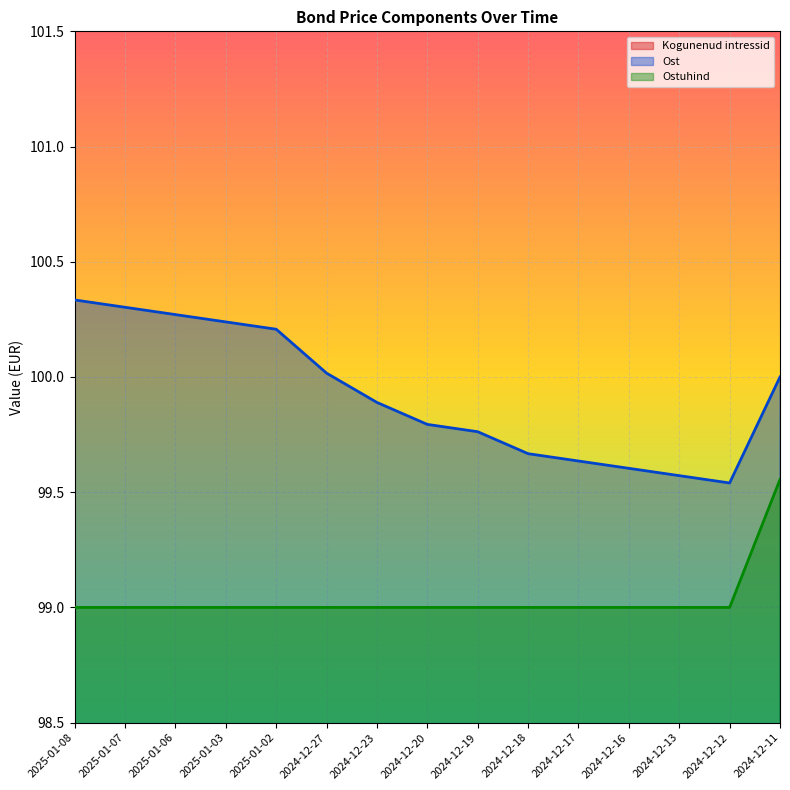

Reading left to right, what are all the values shown in this chart?

Kogunenud intressid: 2025-01-08=1.3	2025-01-07=1.3	2025-01-06=1.3	2025-01-03=1.2	2025-01-02=1.2	2024-12-27=1.0	2024-12-23=0.9	2024-12-20=0.8	2024-12-19=0.8	2024-12-18=0.7	2024-12-17=0.6	2024-12-16=0.6	2024-12-13=0.6	2024-12-12=0.5	2024-12-11=0.4
Ost: 2025-01-08=100.3	2025-01-07=100.3	2025-01-06=100.3	2025-01-03=100.2	2025-01-02=100.2	2024-12-27=100.0	2024-12-23=99.9	2024-12-20=99.8	2024-12-19=99.8	2024-12-18=99.7	2024-12-17=99.6	2024-12-16=99.6	2024-12-13=99.6	2024-12-12=99.5	2024-12-11=100.0
Ostuhind: 2025-01-08=99.0	2025-01-07=99.0	2025-01-06=99.0	2025-01-03=99.0	2025-01-02=99.0	2024-12-27=99.0	2024-12-23=99.0	2024-12-20=99.0	2024-12-19=99.0	2024-12-18=99.0	2024-12-17=99.0	2024-12-16=99.0	2024-12-13=99.0	2024-12-12=99.0	2024-12-11=99.6